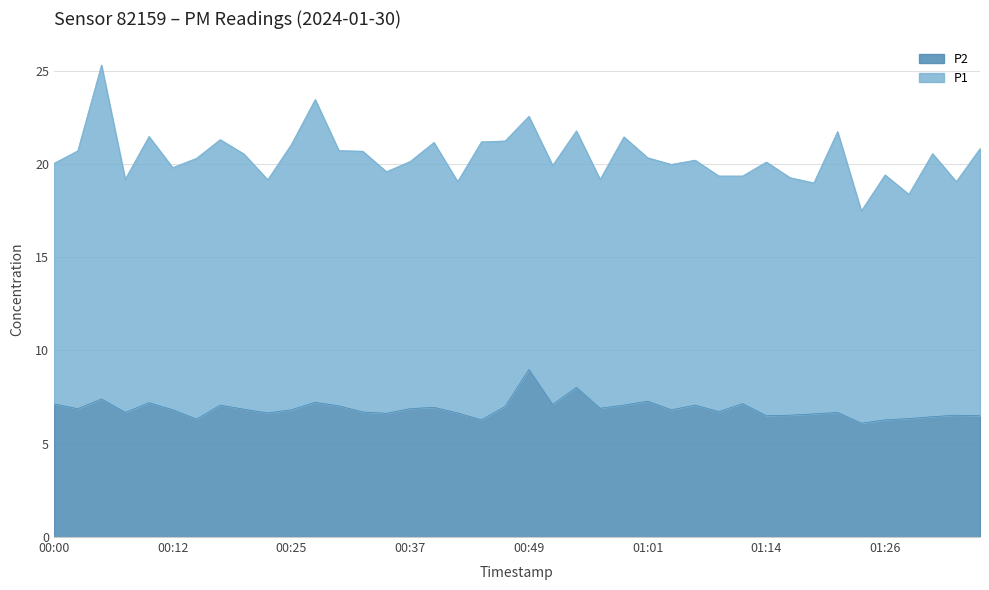

Reading left to right, list all the values displayed in this chart.

00:00=7.1	00:03=6.9	00:05=7.4	00:08=6.7	00:10=7.2	00:12=6.8	00:15=6.3	00:17=7.1	00:20=6.8	00:22=6.7	00:25=6.8	00:27=7.2	00:30=7.0	00:32=6.7	00:35=6.6	00:37=6.9	00:39=7.0	00:42=6.7	00:44=6.3	00:47=7.0	00:49=9.0	00:52=7.1	00:54=8.0	00:57=6.9	00:59=7.1	01:01=7.3	01:04=6.8	01:06=7.1	01:09=6.7	01:11=7.2	01:14=6.5	01:16=6.5	01:19=6.6	01:21=6.7	01:23=6.1	01:26=6.3	01:28=6.3	01:31=6.5	01:33=6.5	01:36=6.5